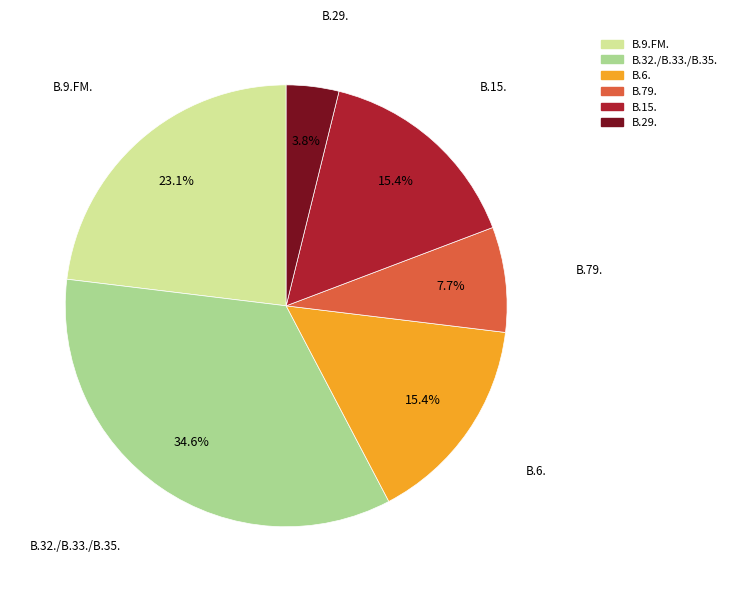

What percentage is the B.9.FM. slice, to the nearest percent?

23%